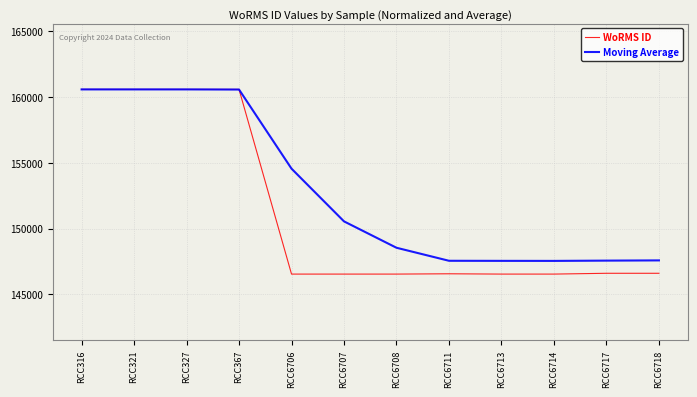

At which label is Moving Average closest to 154058?

RCC6706